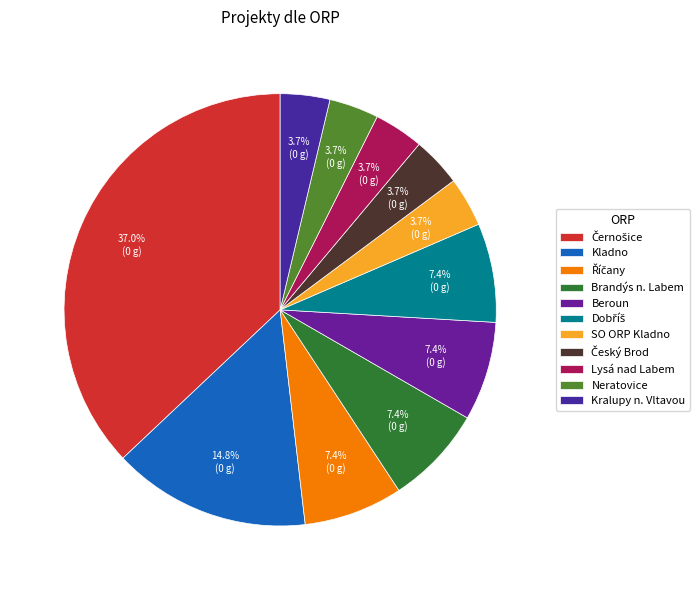

Is there a majority slice in this chart?

No